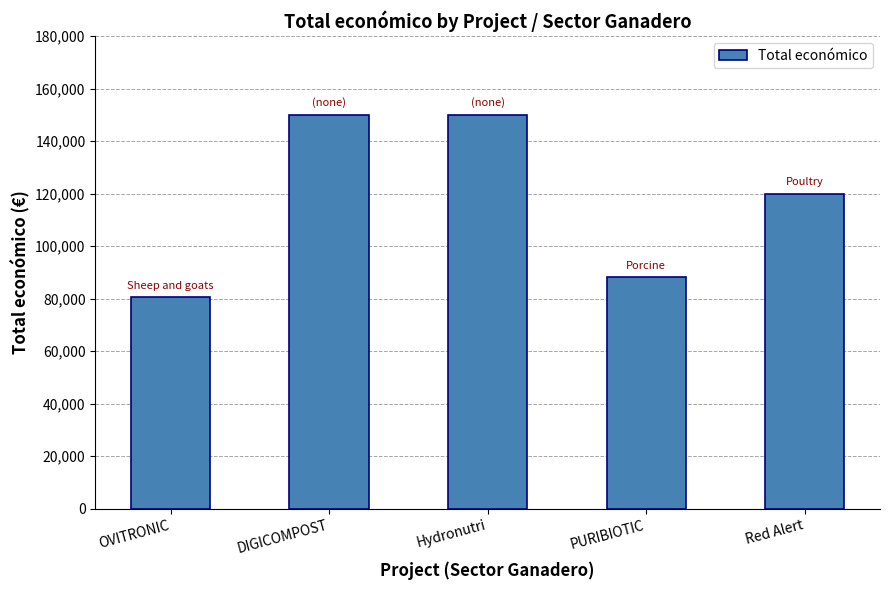

Reading left to right, transcribe all the data shown in this chart.

80498	150000	150000	88160	120000